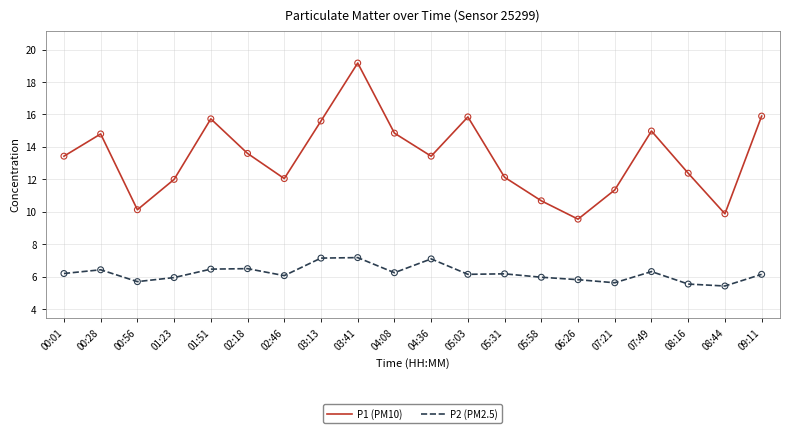

At which category is the sum across all series the highest?

03:41